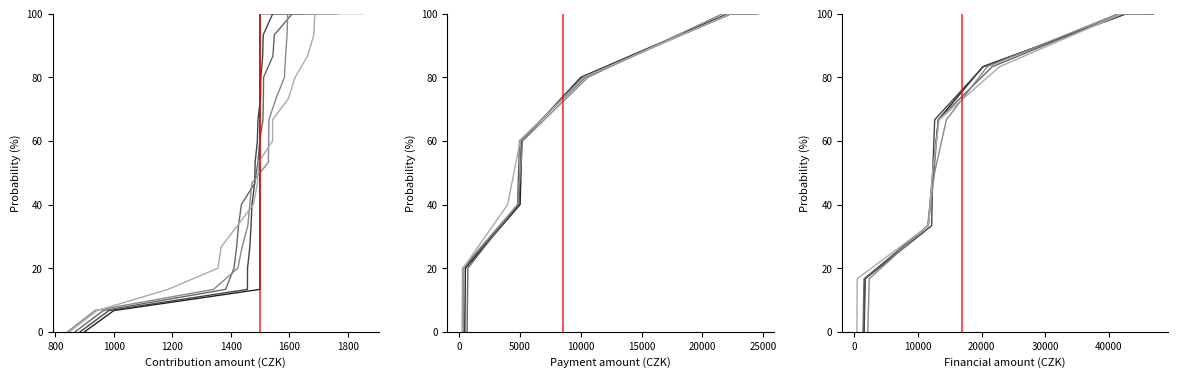

Which series has the largest range (max minus min)?

Series 1